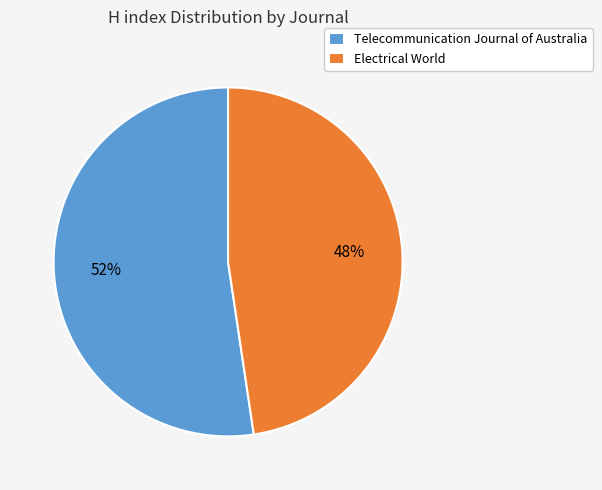

Which slice is the smallest?

Electrical World